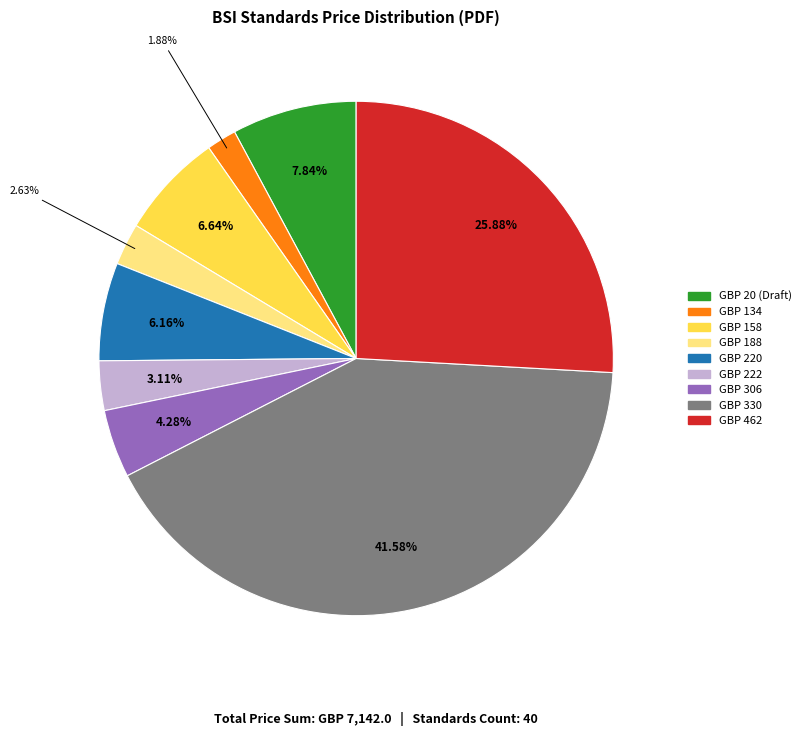

Count the number of slices in the pie.

9